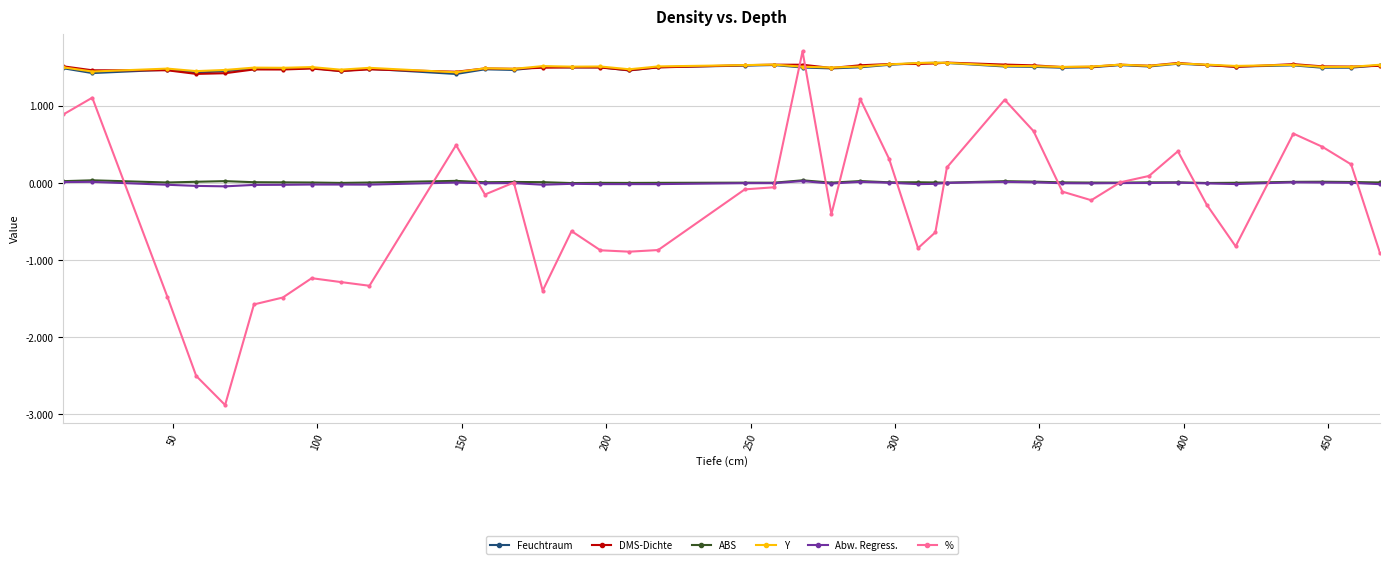

Count the Feuchtraum values in the range 1 to 2.

40